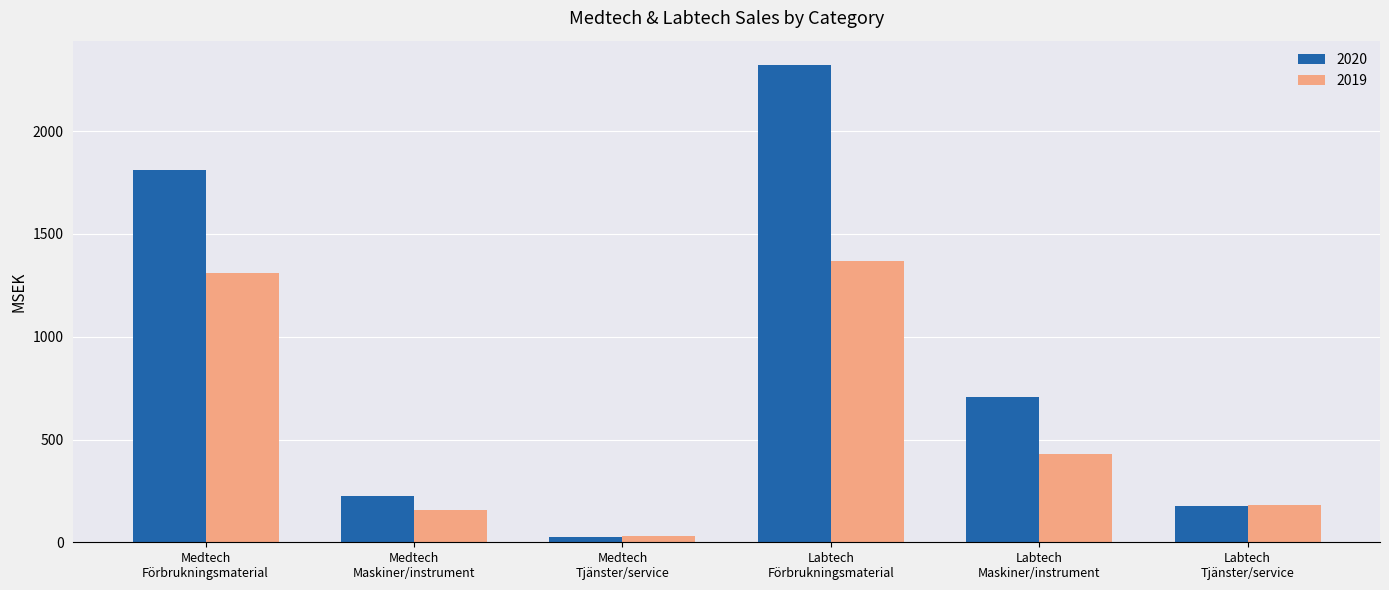

Rank the series by their maximum value, from highest to lowest.

2020, 2019